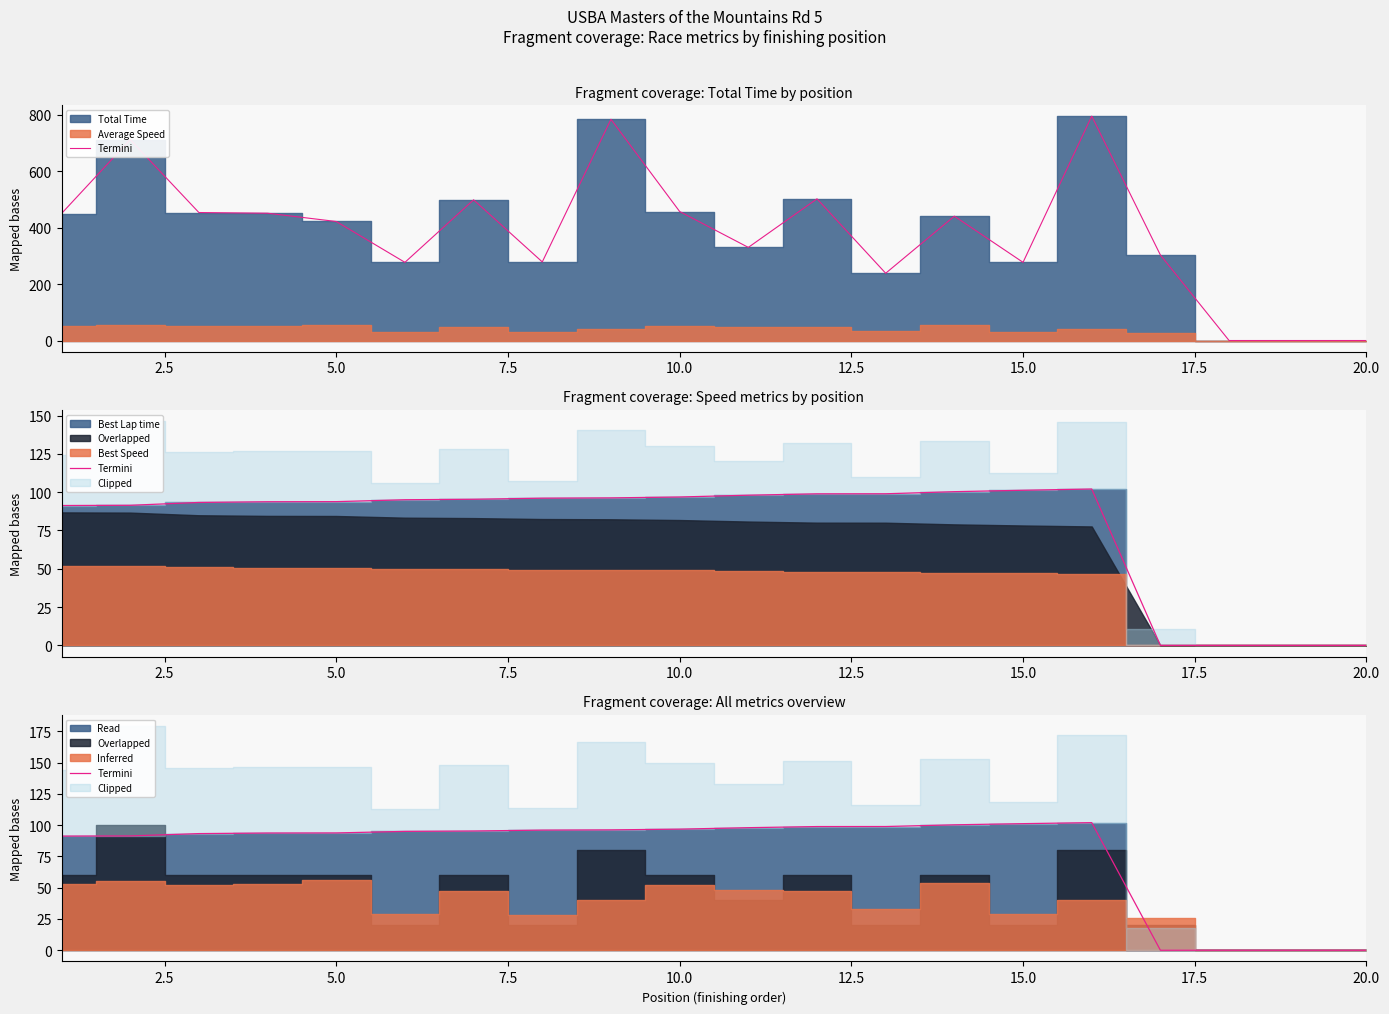

How many data points does each series have?

20